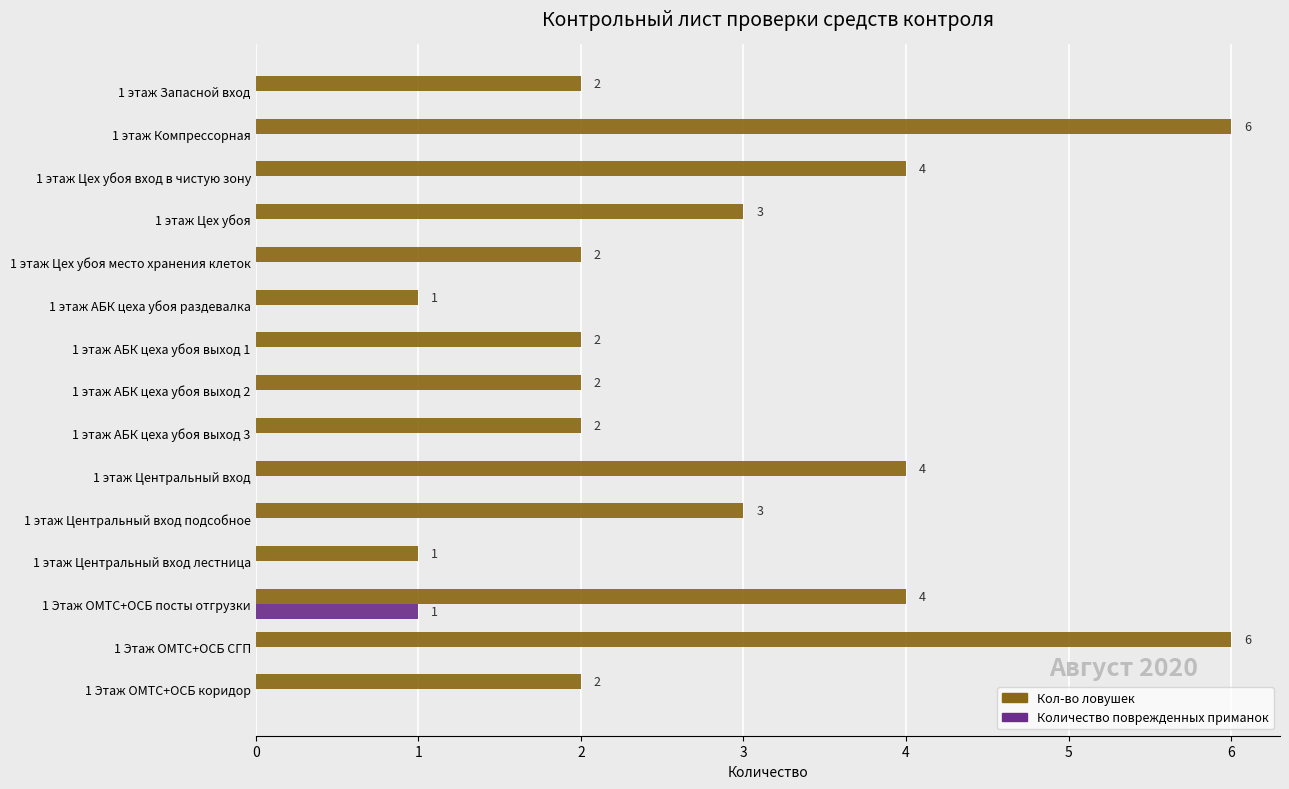

Which series has the largest total across all categories?

Кол-во ловушек